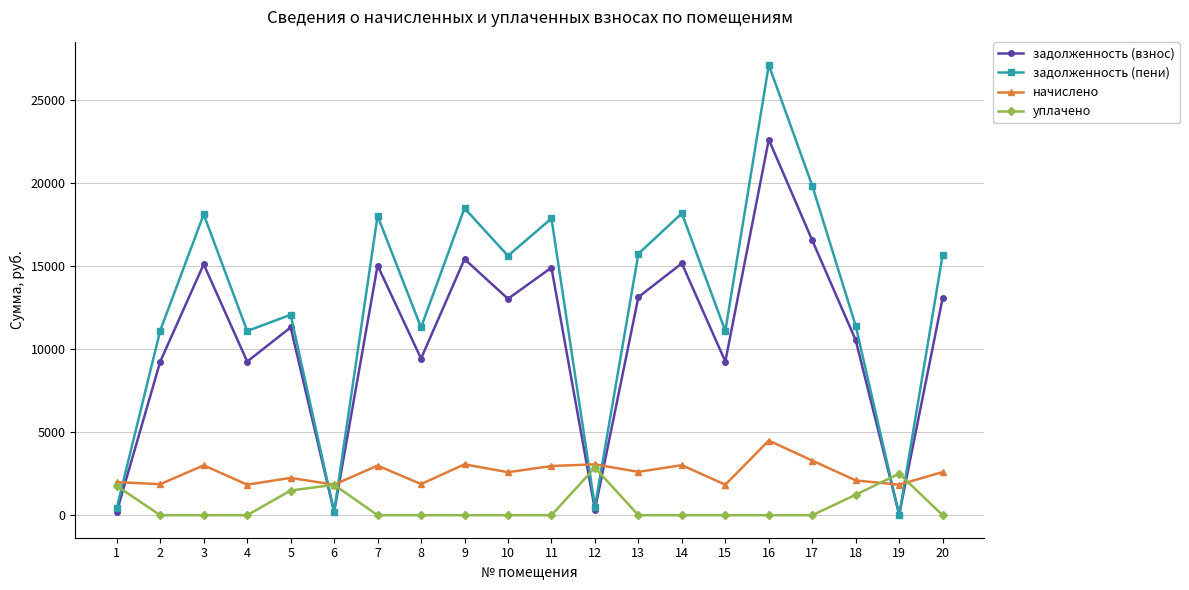

Rank the series at 10 from highest to lowest value.

задолженность (пени), задолженность (взнос), начислено, уплачено